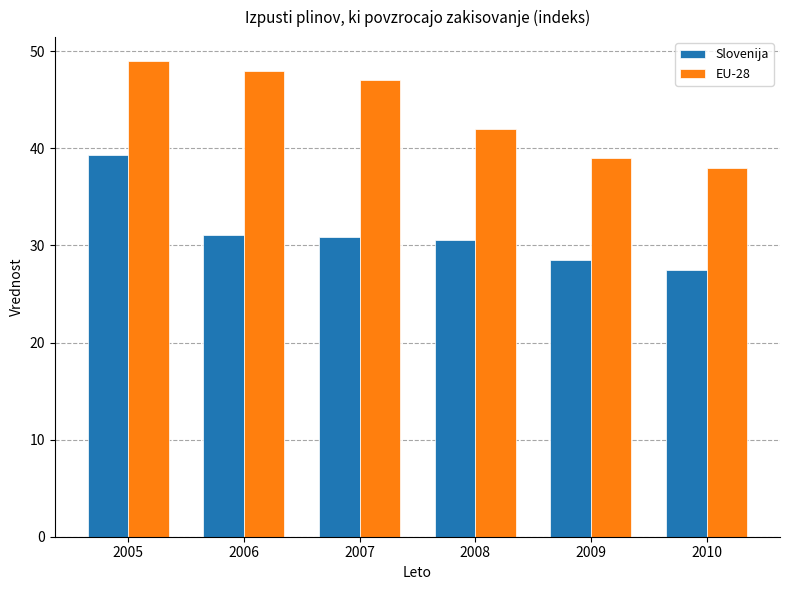

How many data points does each series have?

6